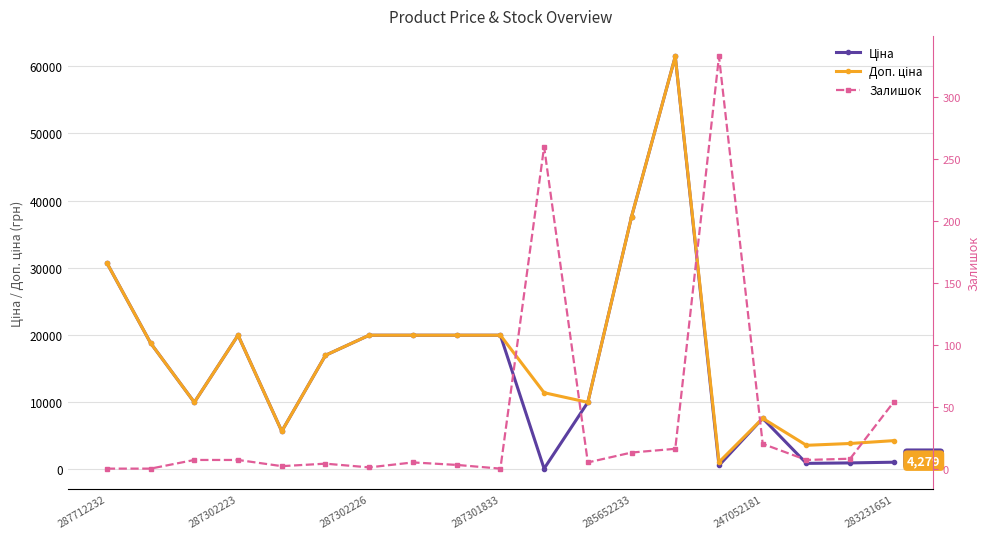

Is it true that Доп. ціна equals 19964.2 at 287301833?

True